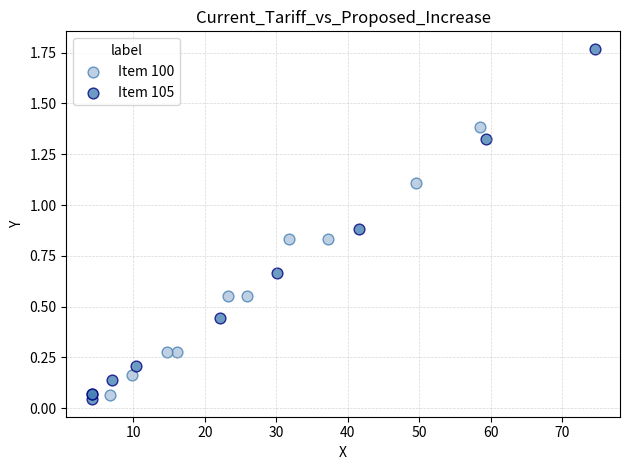

Which series contains the highest Y value?

Item 105